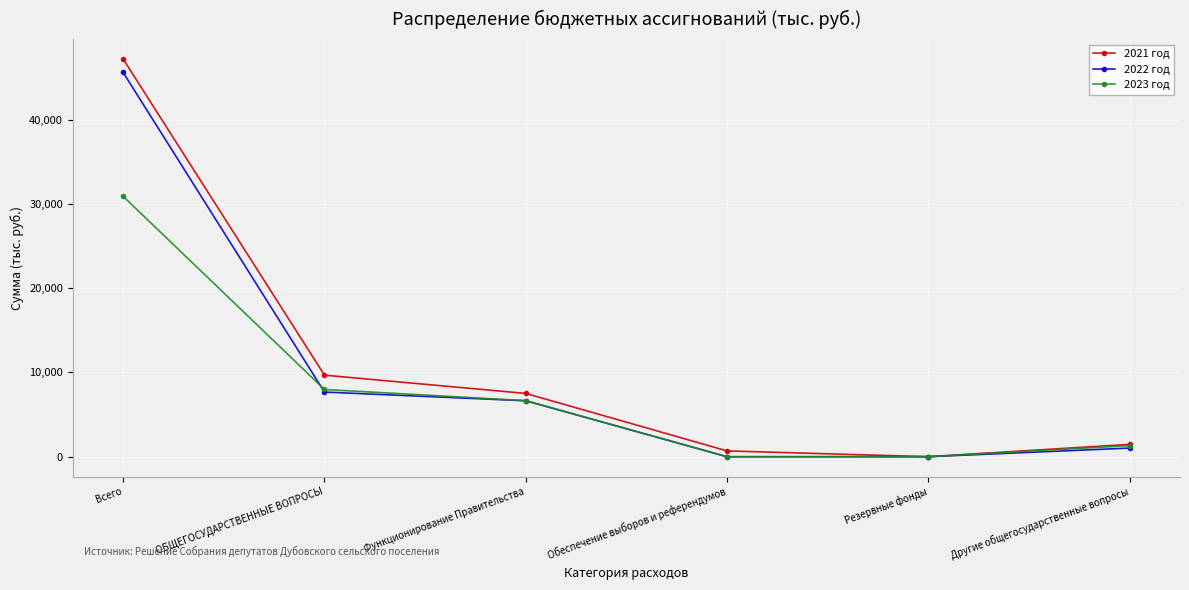

True or false: 2021 год has a value of 690.9 at Обеспечение выборов и референдумов.

True